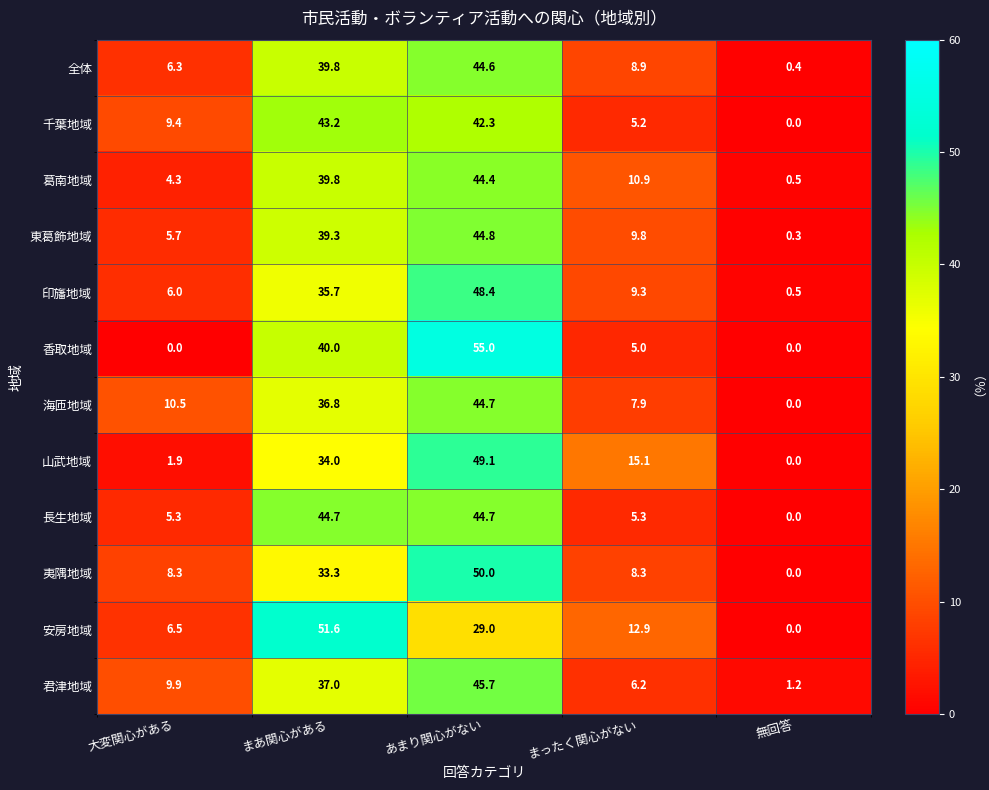

What is the sum of the 千葉地域 values at まあ関心がある and まったく関心がない?

48.4